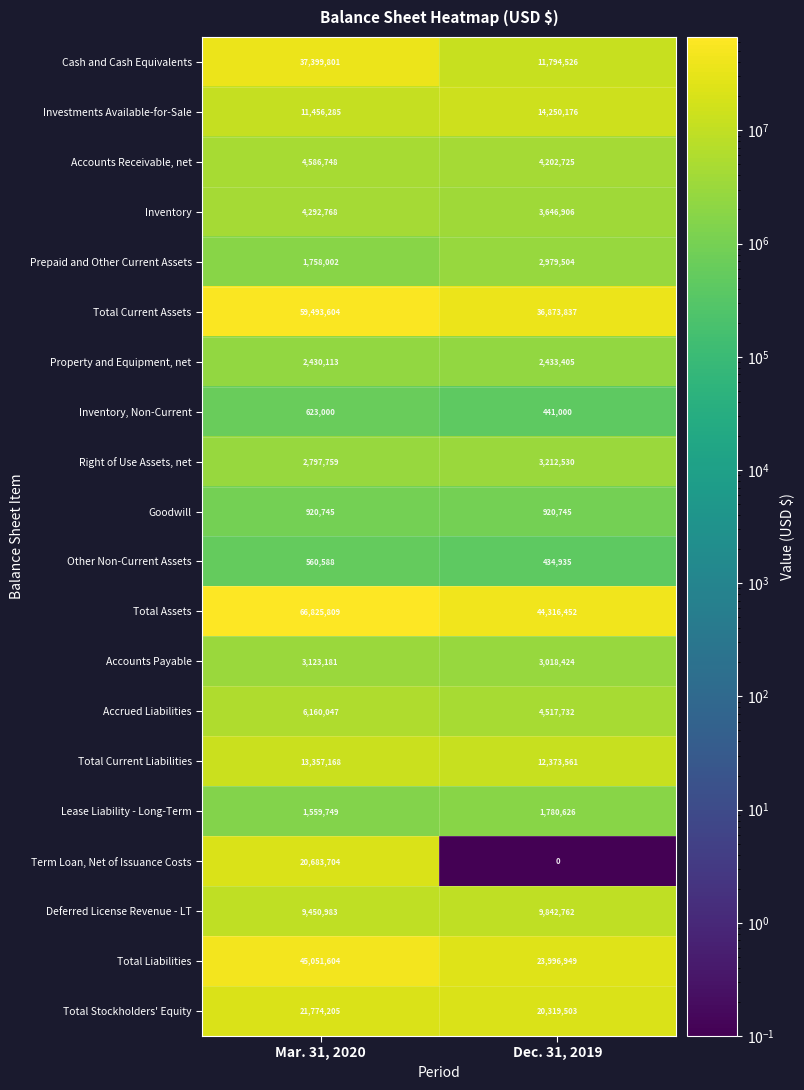

What is the difference between the Deferred License Revenue - LT values at Dec. 31, 2019 and Mar. 31, 2020?

391779